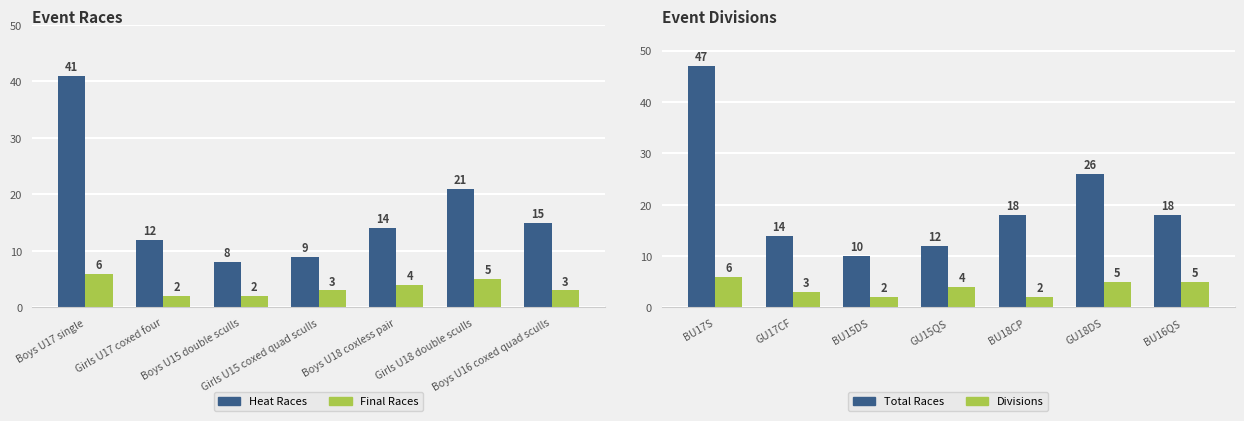

Is the value of Total Races at Boys U16 coxed quad sculls greater than the value of Final Races at Boys U16 coxed quad sculls?

Yes